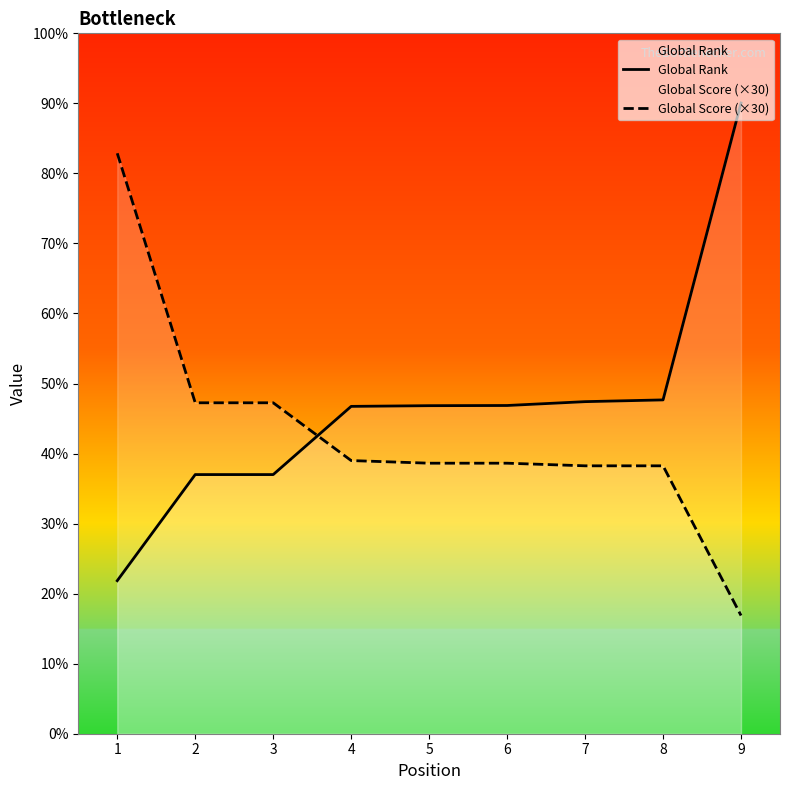

Rank the series by their maximum value, from lowest to highest.

Global Score (×30), Global Rank